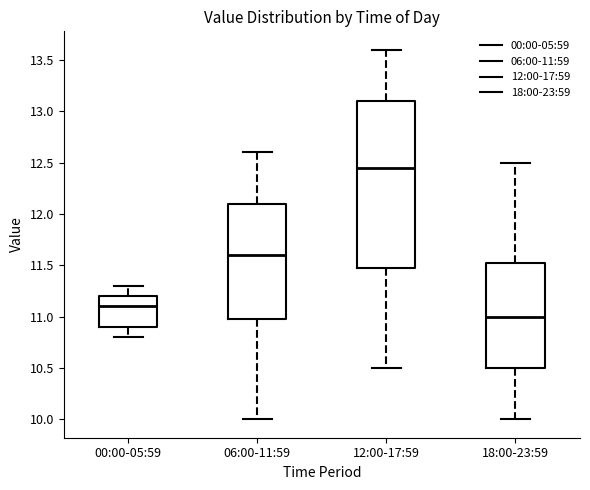

Reading left to right, read every box against the y-axis: the position of its median line, the range the box covers, and the ends of its whiskers. The values are not printed on the chart, so give them approximately, as read against the axis.

00:00-05:59: median 11.10, box 10.90 to 11.20, whiskers 10.80 to 11.30
06:00-11:59: median 11.60, box 11.00 to 12.10, whiskers 10.00 to 12.60
12:00-17:59: median 12.45, box 11.50 to 13.10, whiskers 10.50 to 13.60
18:00-23:59: median 11.00, box 10.50 to 11.55, whiskers 10.00 to 12.50